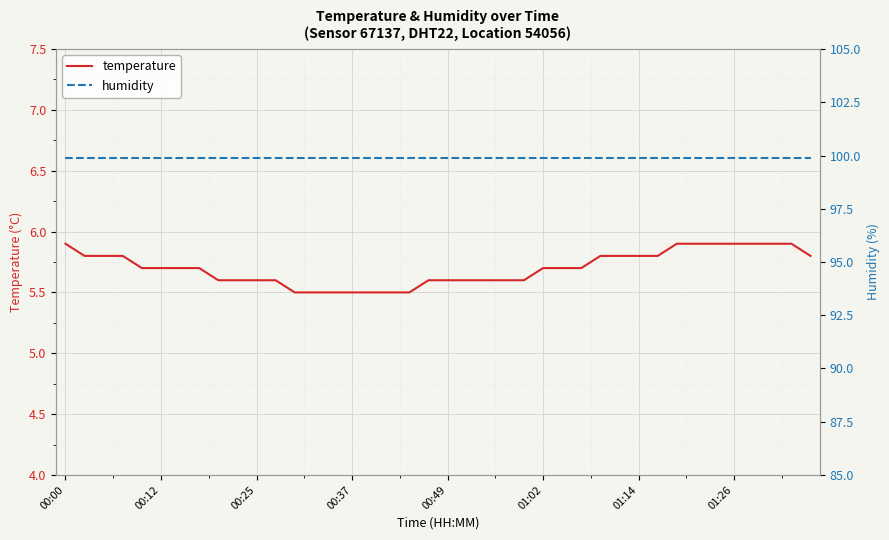

At 26, list the series in order from smallest to largest.

temperature, humidity